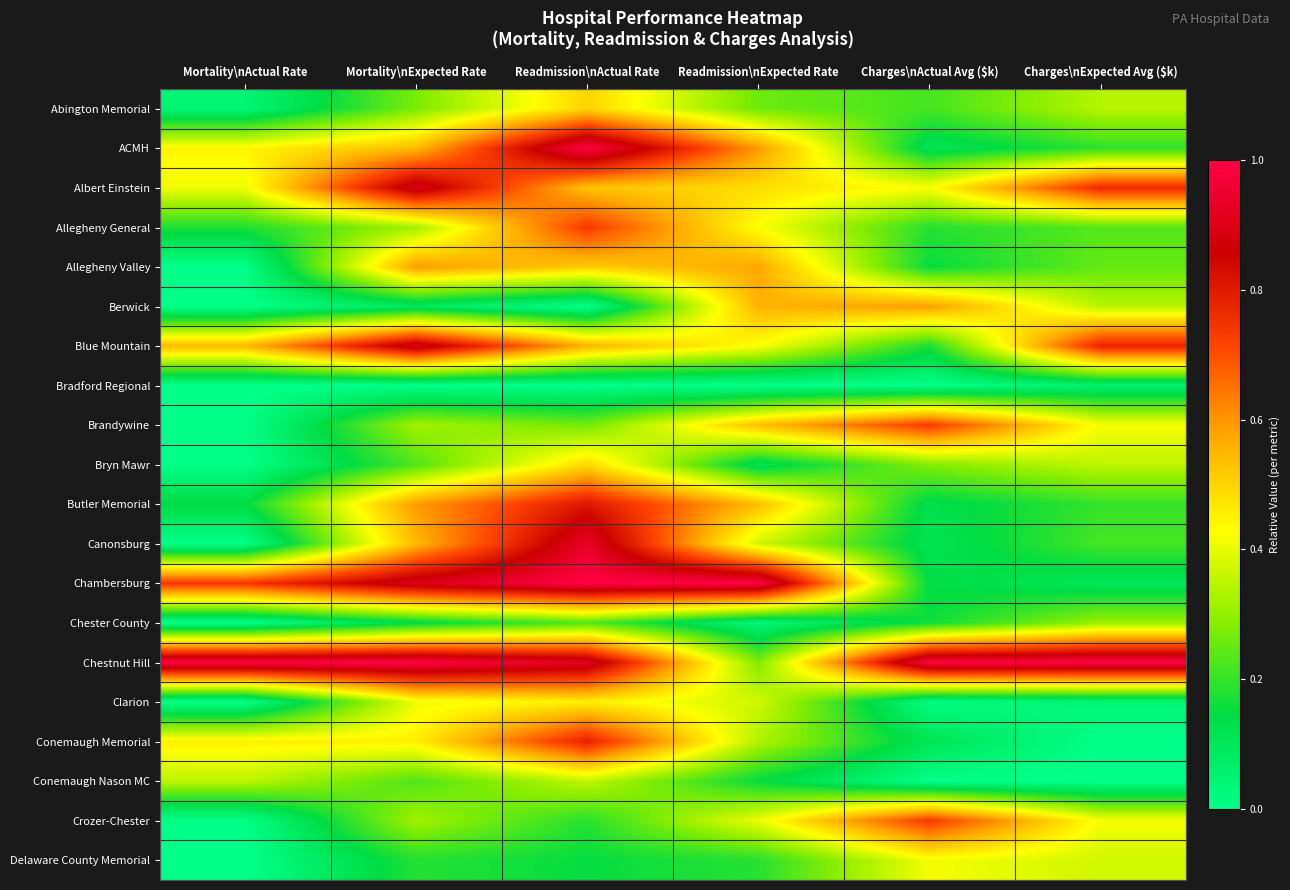

Between Charges\nActual Avg ($k) and Readmission\nActual Rate, which is larger?

Readmission\nActual Rate